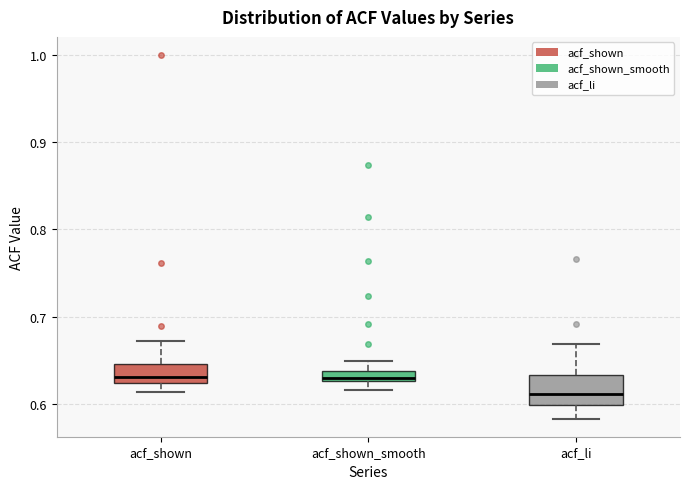

Where does the median line of the box for acf_li sit on the y-axis? The values are not printed on the chart, so give them approximately, as read against the axis.

0.61